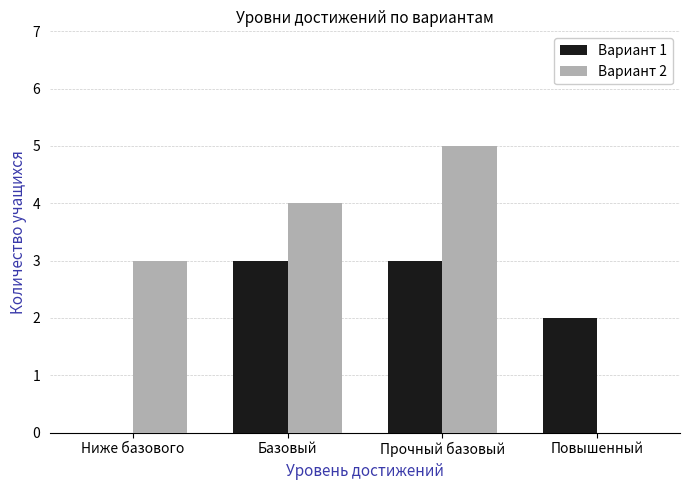

The Вариант 1 series shows 2 at Повышенный. True or false?

True